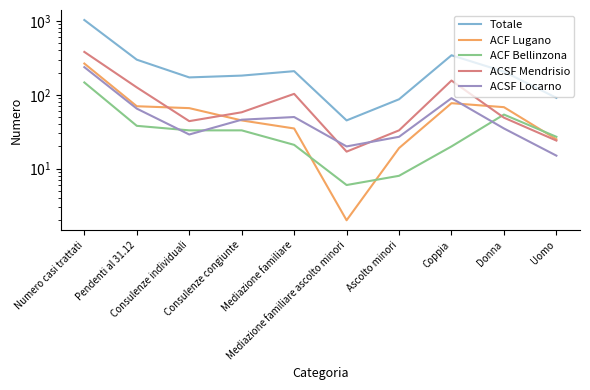

What is the approximate value of ACSF Locarno at Coppia?

90